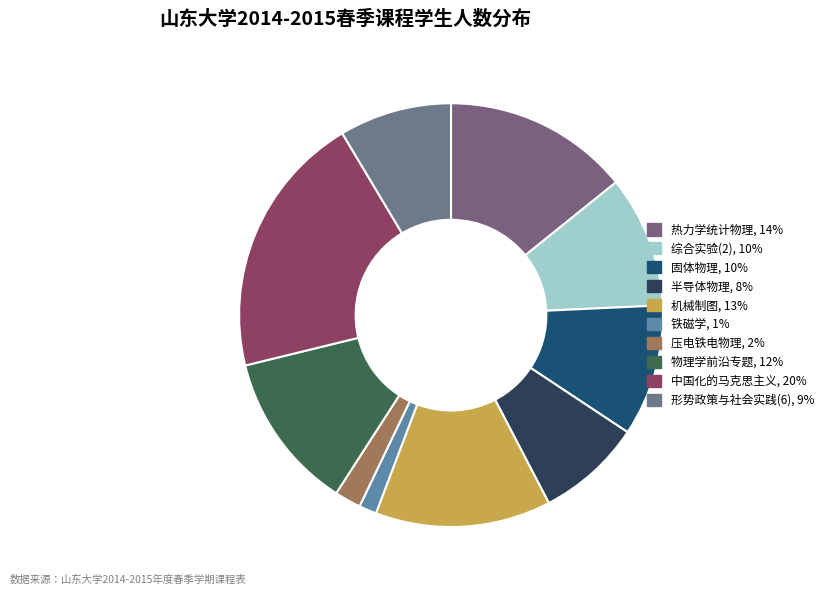

To the nearest percent, what is the difference between the 形势政策与社会实践(6) and 固体物理 slice percentages?

1%